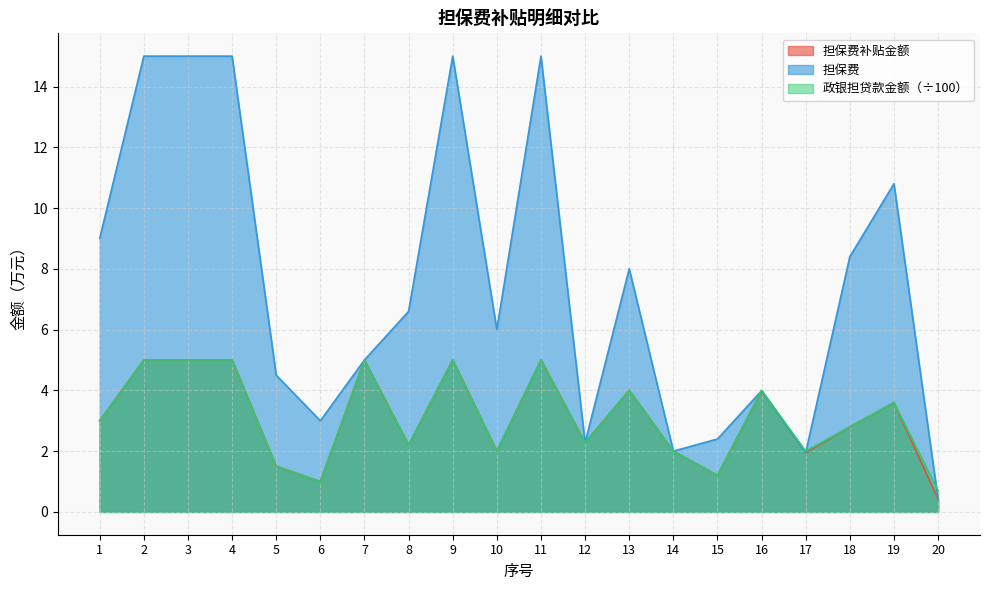

What is the difference between the highest and lowest values at 11?

10.0